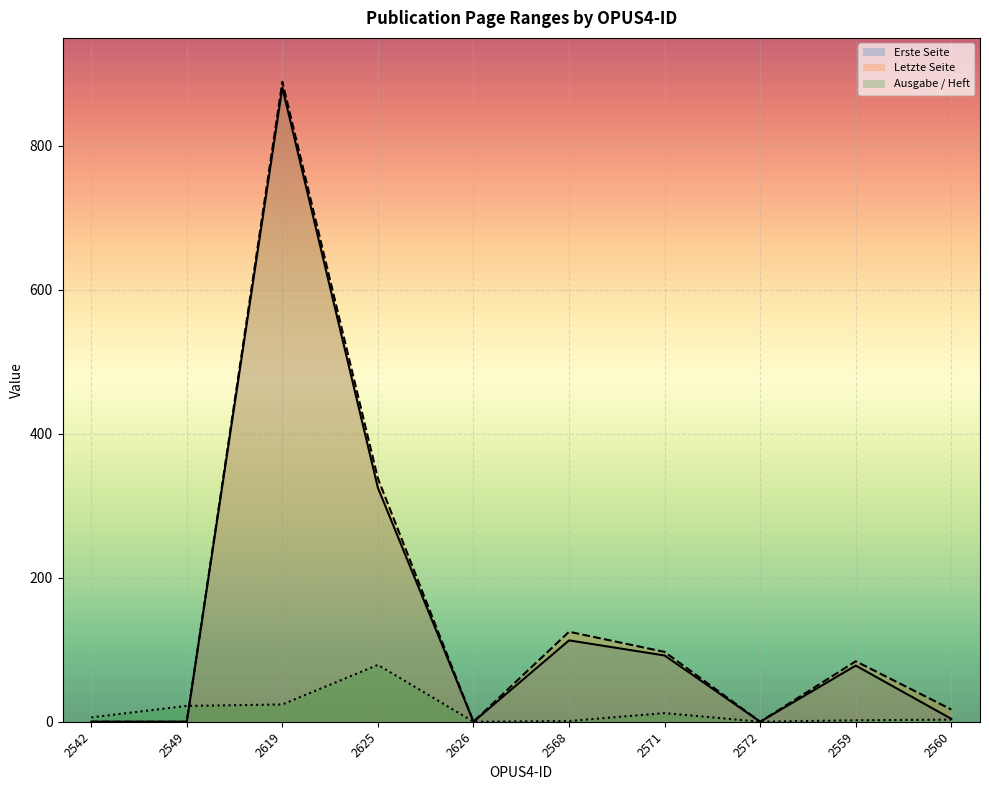

How many times do Ausgabe / Heft and Letzte Seite cross each other?

1